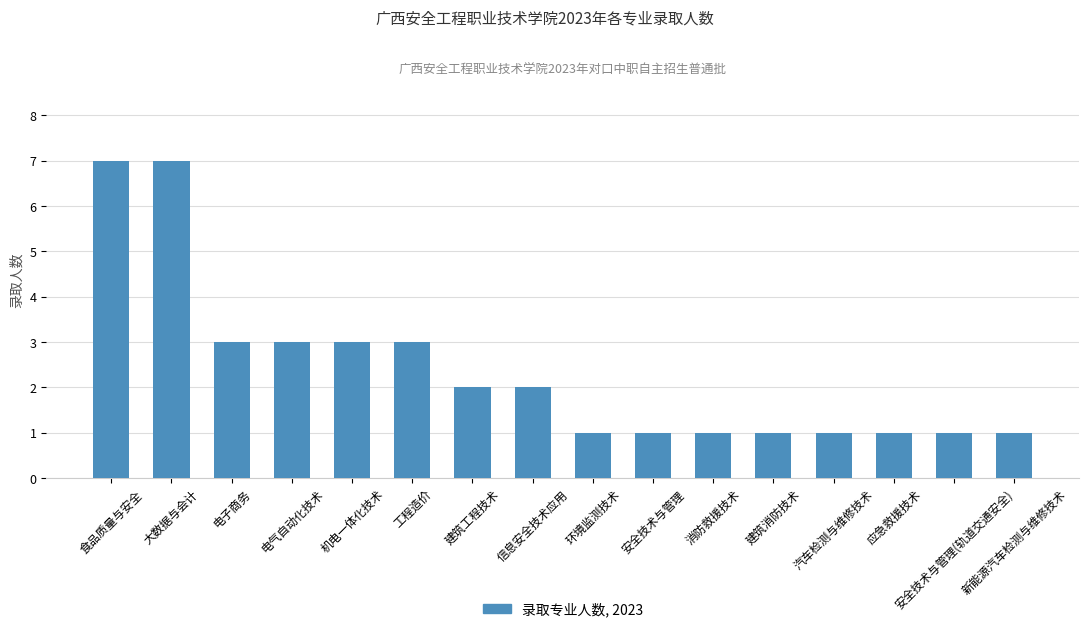

What is the value of the 16th bar from the left?

1